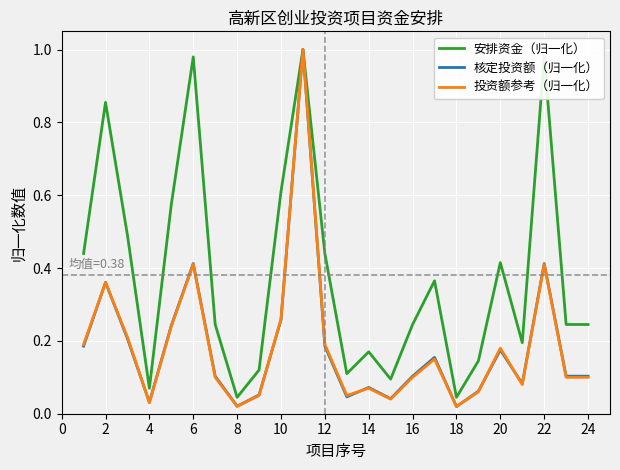

Count the number of categories in the chart.

24